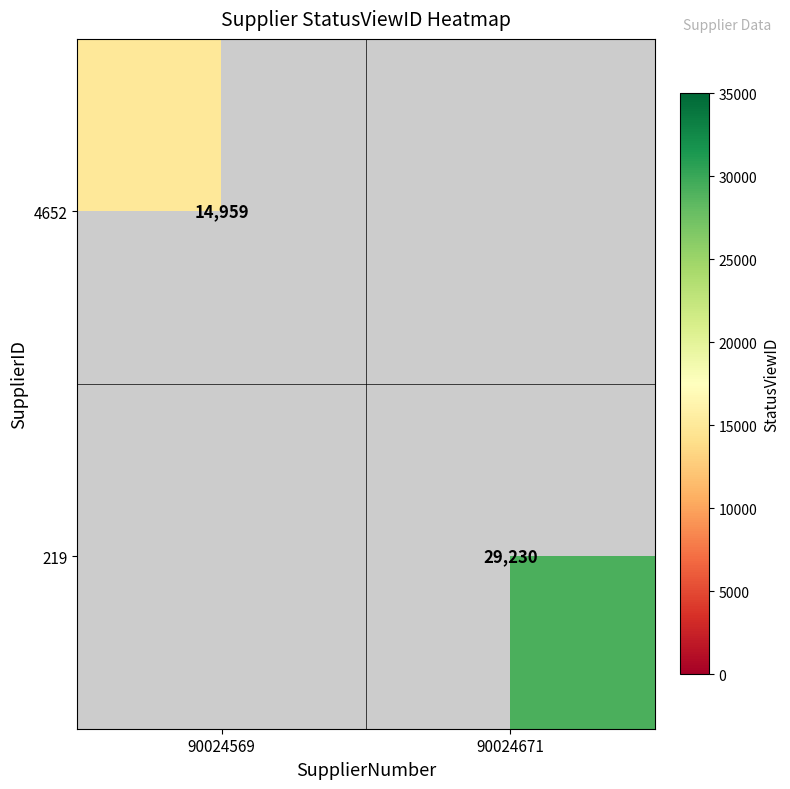

Is the value of 219 at 90024671 greater than the value of 4652 at 90024569?

Yes